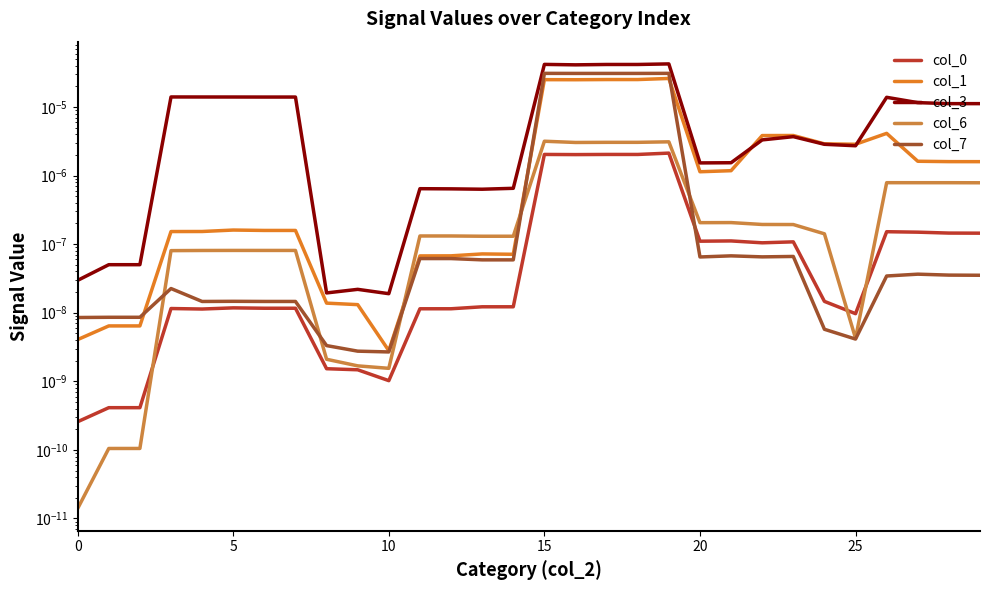

True or false: col_6 has more than 2 interior local peaks.

True